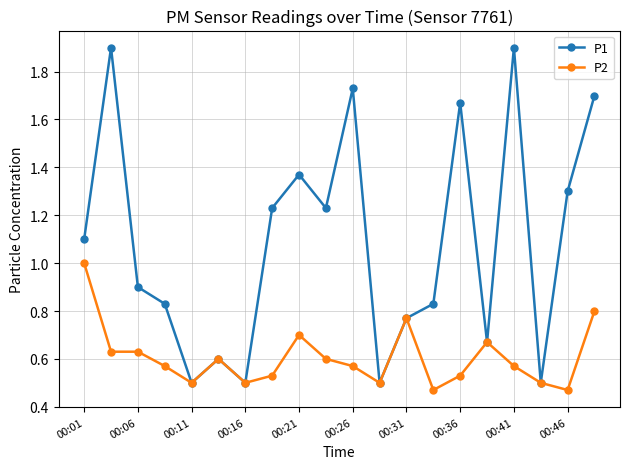

What is the highest value of the P1 series?

1.9